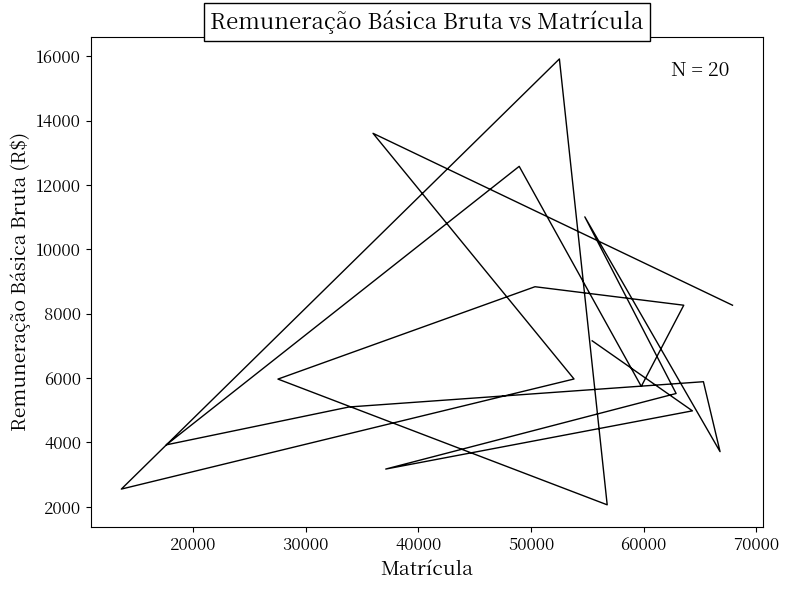

Count the number of values greater than 5968.

10